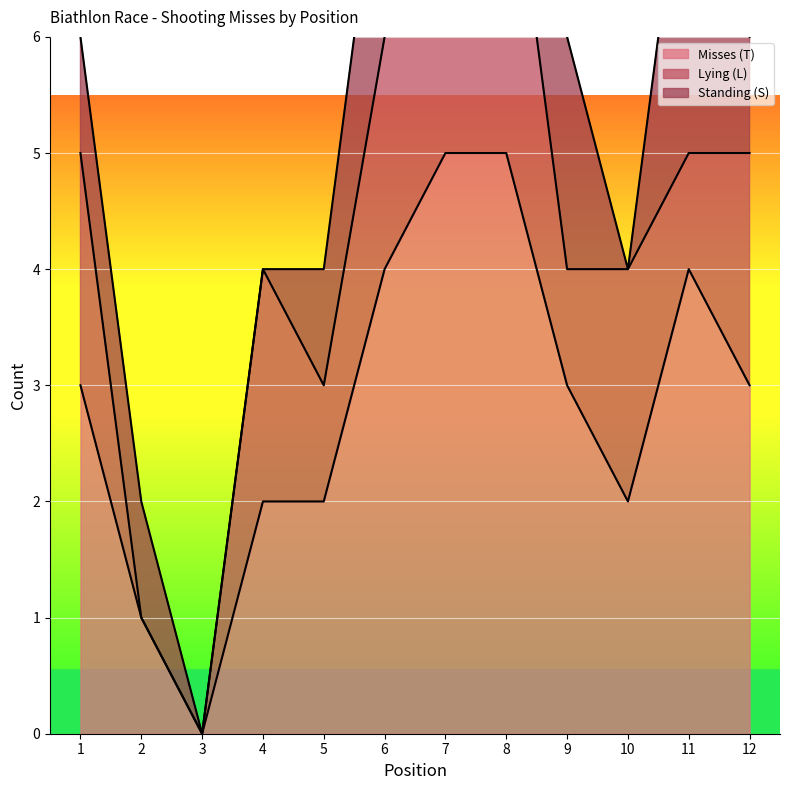

What is the maximum value for Lying (L)?

3